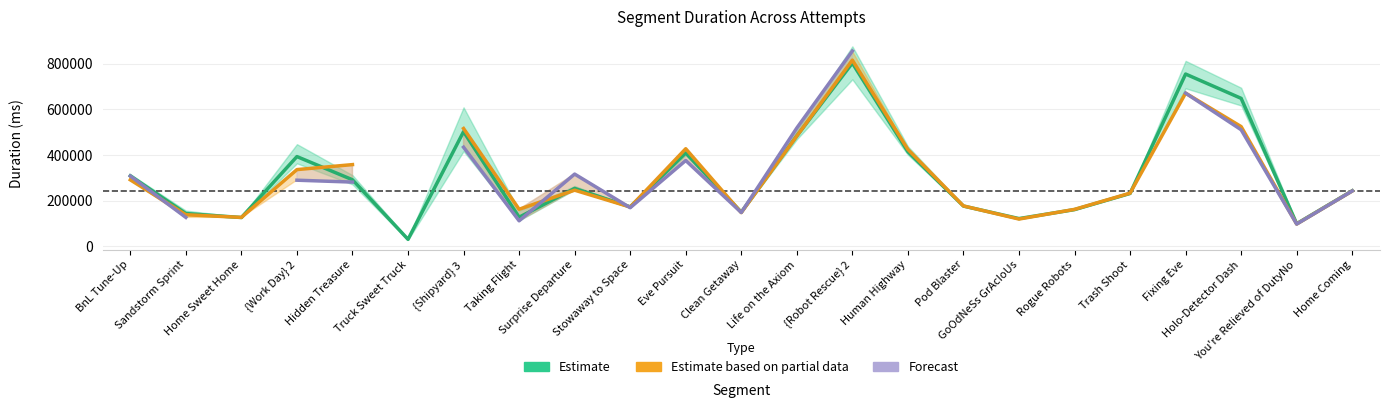

How many lines are shown in the chart?

3